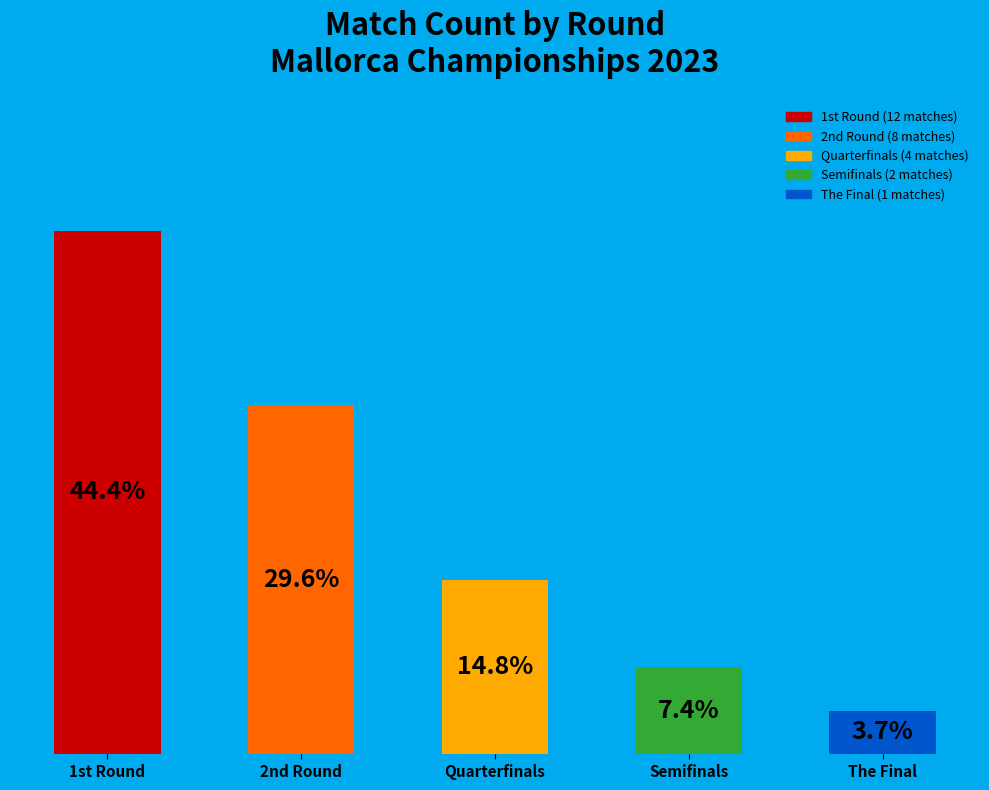

Where does the data first go above 14?

1st Round